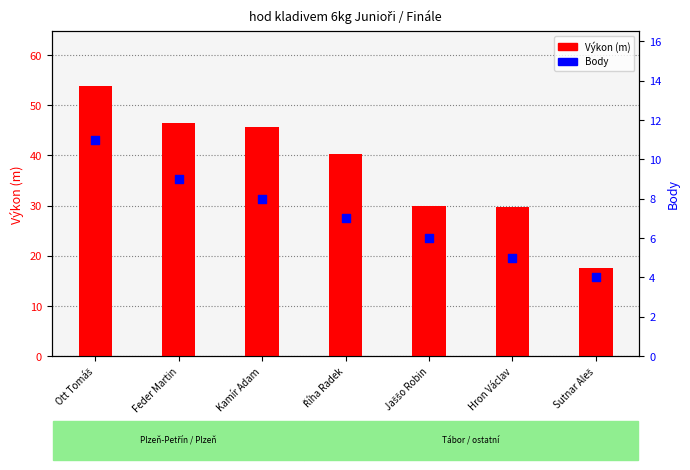

At how many categories does at least one series exceed 35?

4